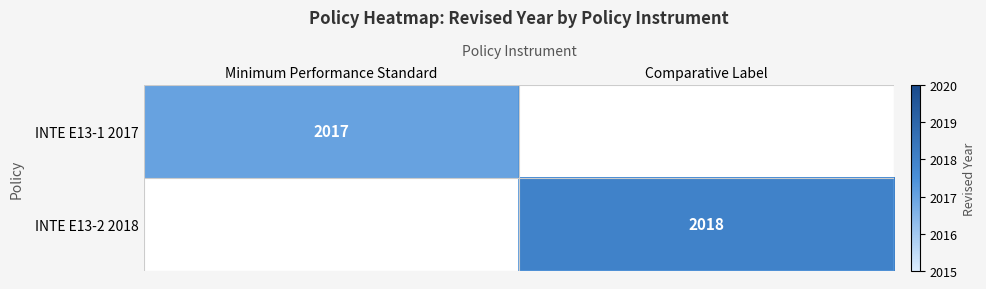

Is the value of INTE E13-2 2018 at Comparative Label greater than the value of INTE E13-1 2017 at Minimum Performance Standard?

Yes